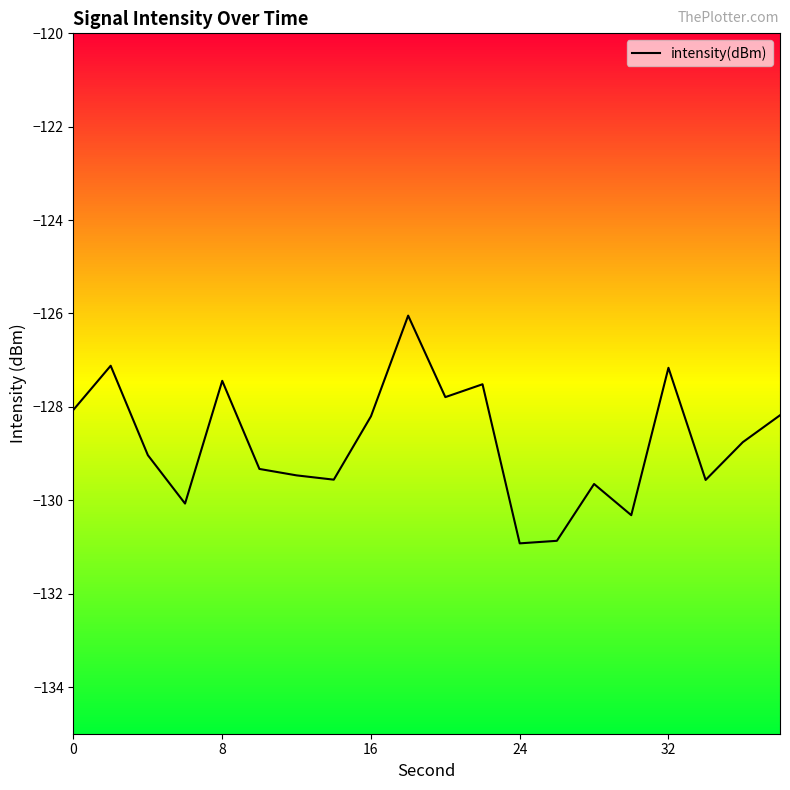

True or false: the data shows -27.1 at 0.

False